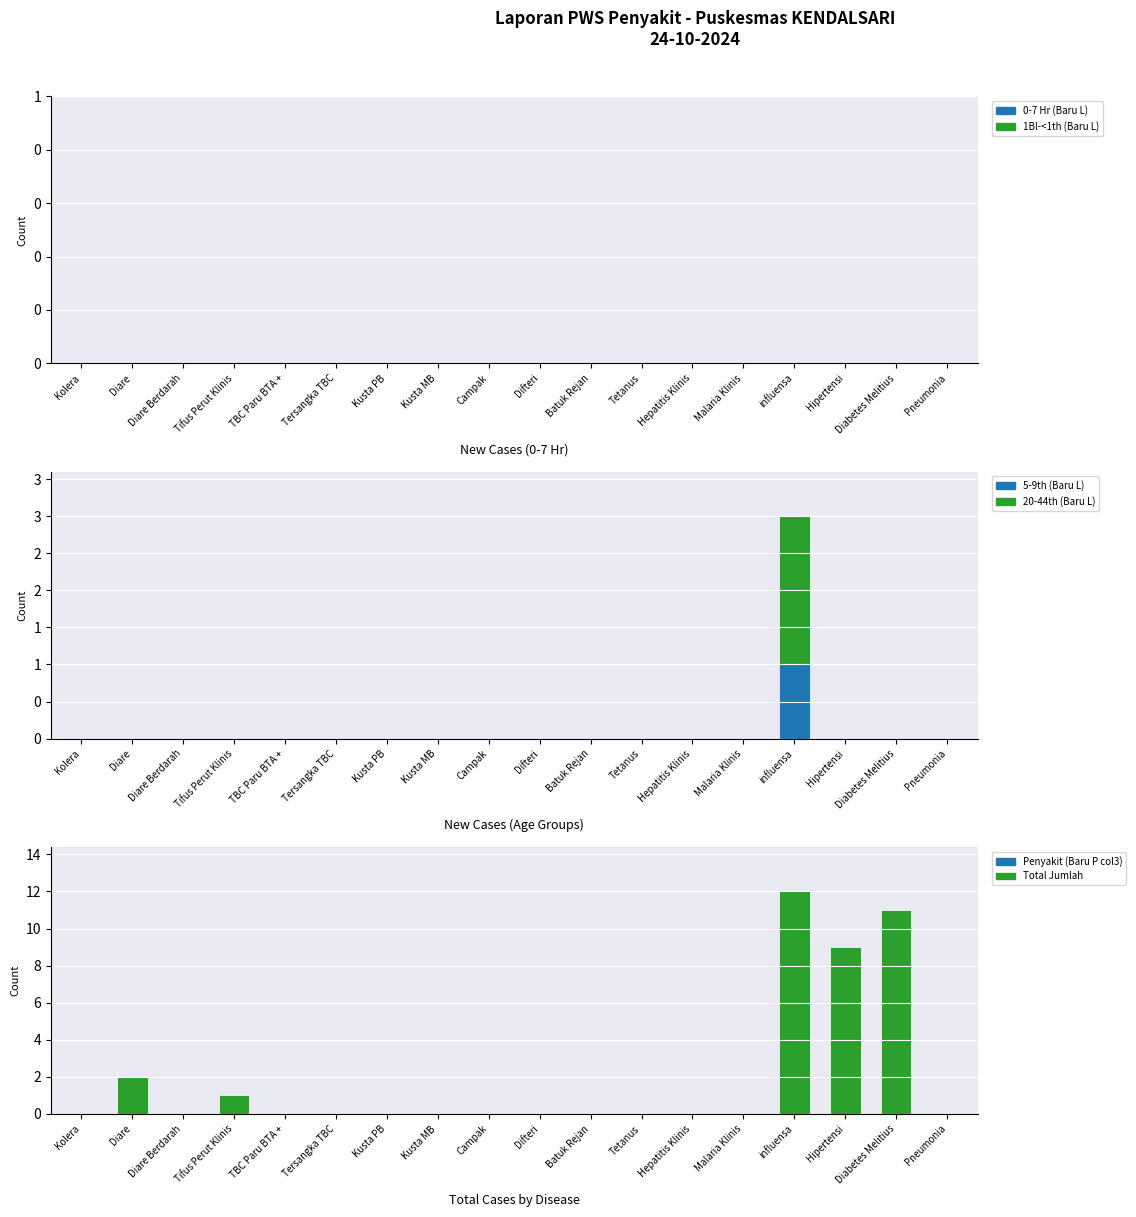

What are all the series names shown in the legend?

0-7 Hr (Baru L), 1Bl-<1th (Baru L), 5-9th (Baru L), 20-44th (Baru L), Penyakit (Baru P col3), Total Jumlah